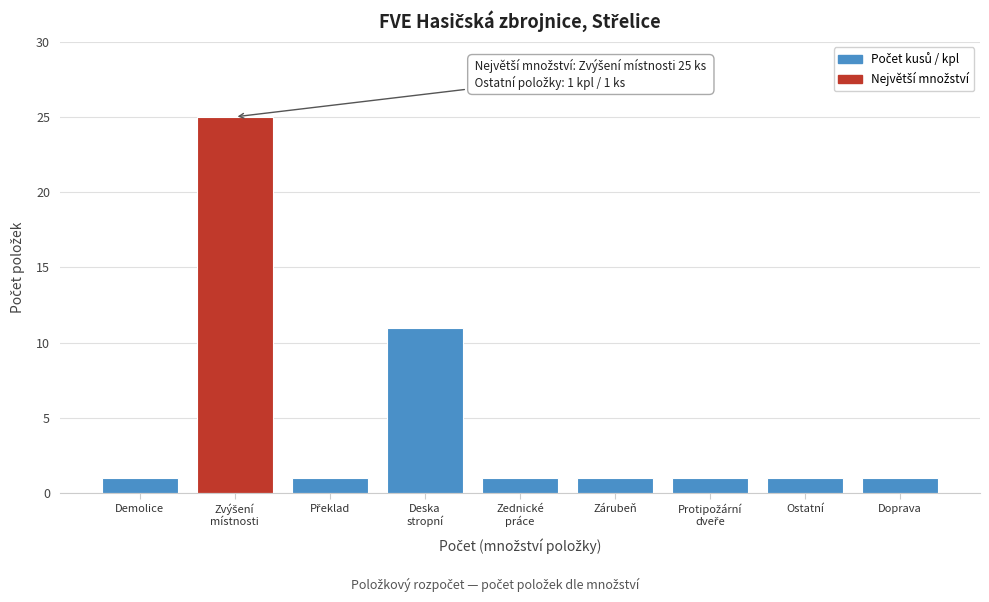

Reading right to left, what are all the values shown in this chart?

1	1	1	1	1	11	1	25	1